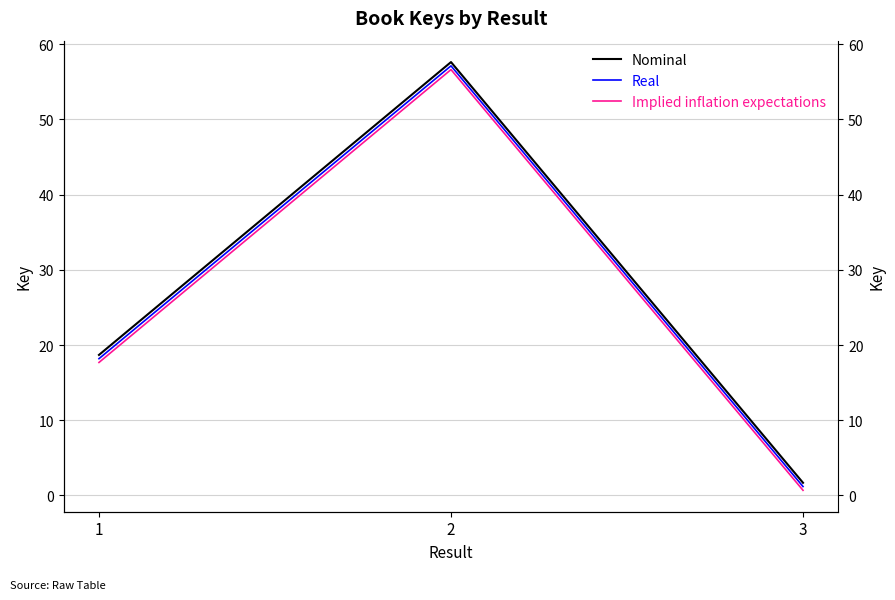

How many lines are shown in the chart?

3